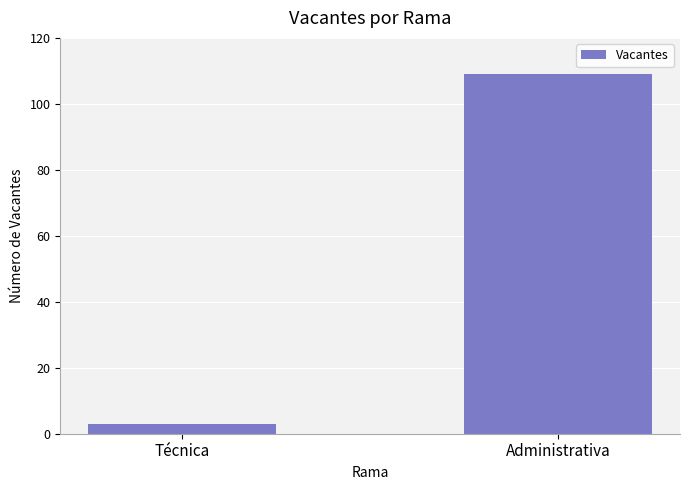

The value at Administrativa is 109. True or false?

True